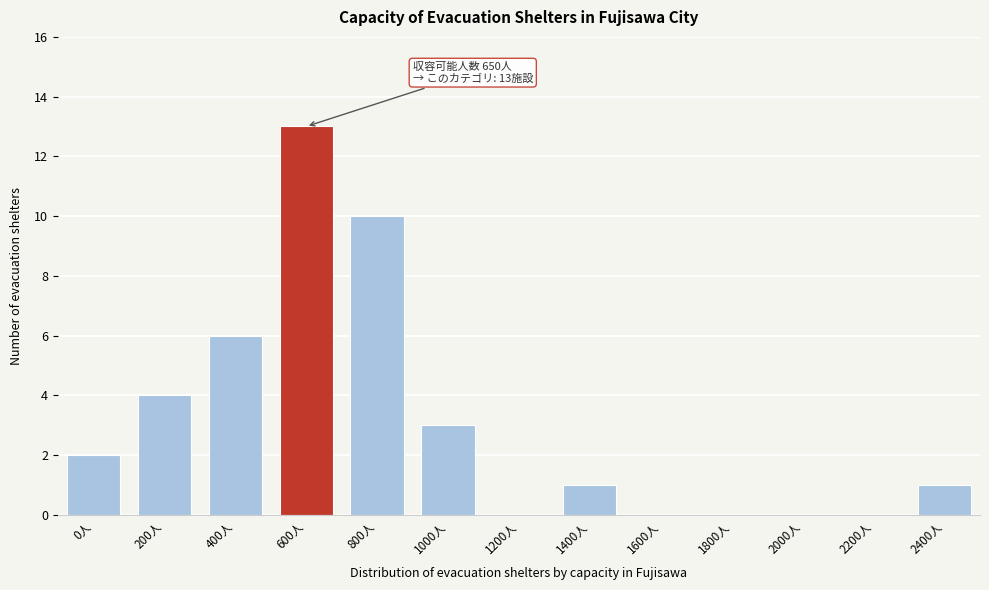

Reading left to right, extract all data points from this chart.

0人=2	200人=4	400人=6	600人=13	800人=10	1000人=3	1200人=0	1400人=1	1600人=0	1800人=0	2000人=0	2200人=0	2400人=1